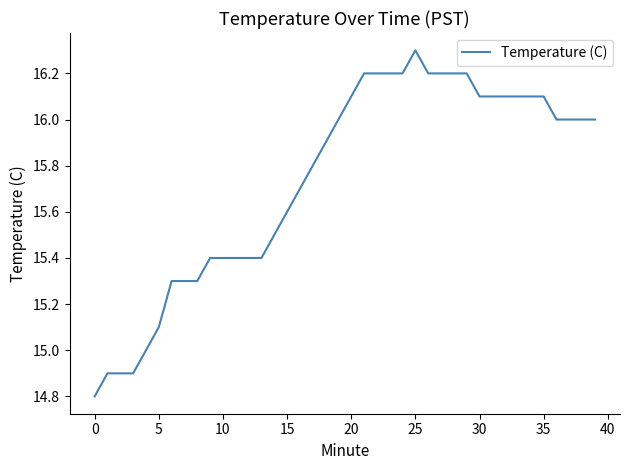

What is the minimum value shown in the chart?

14.8